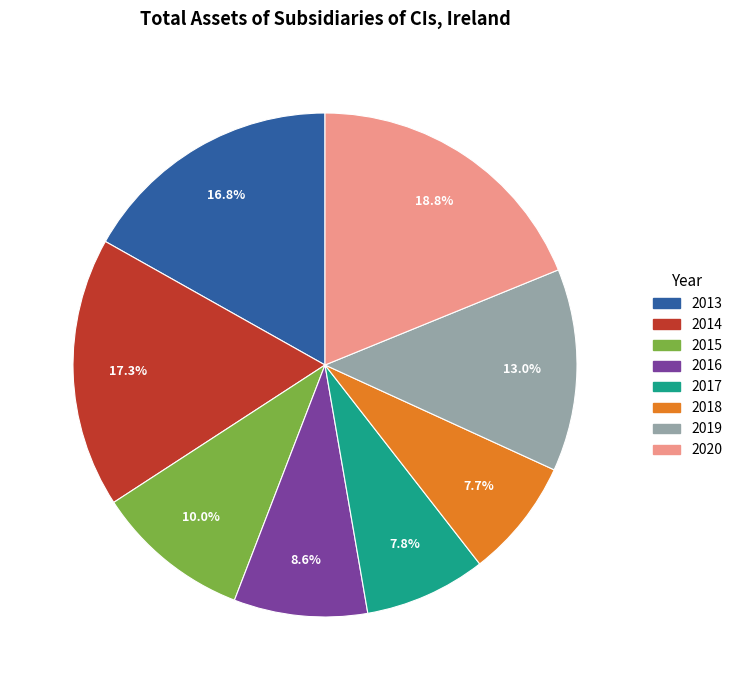

How many segments does this pie chart have?

8